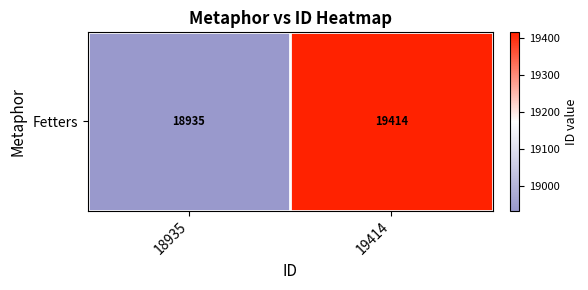

What is the sum of the values at 18935 and 19414?

38349